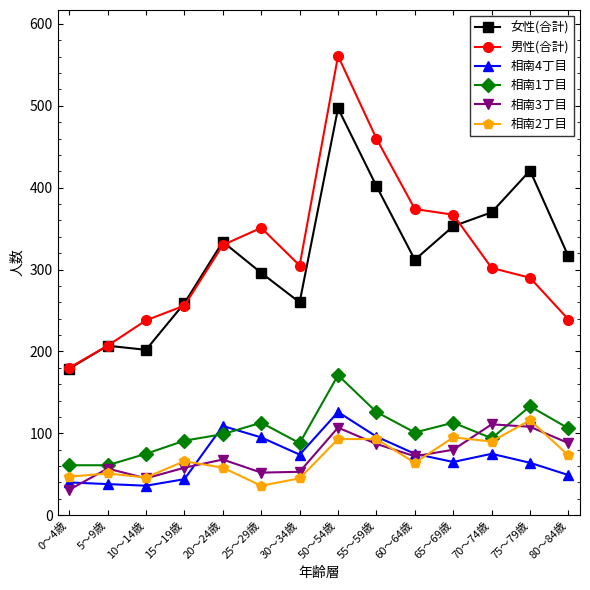

What is the average value of the 相南4丁目 series?

70